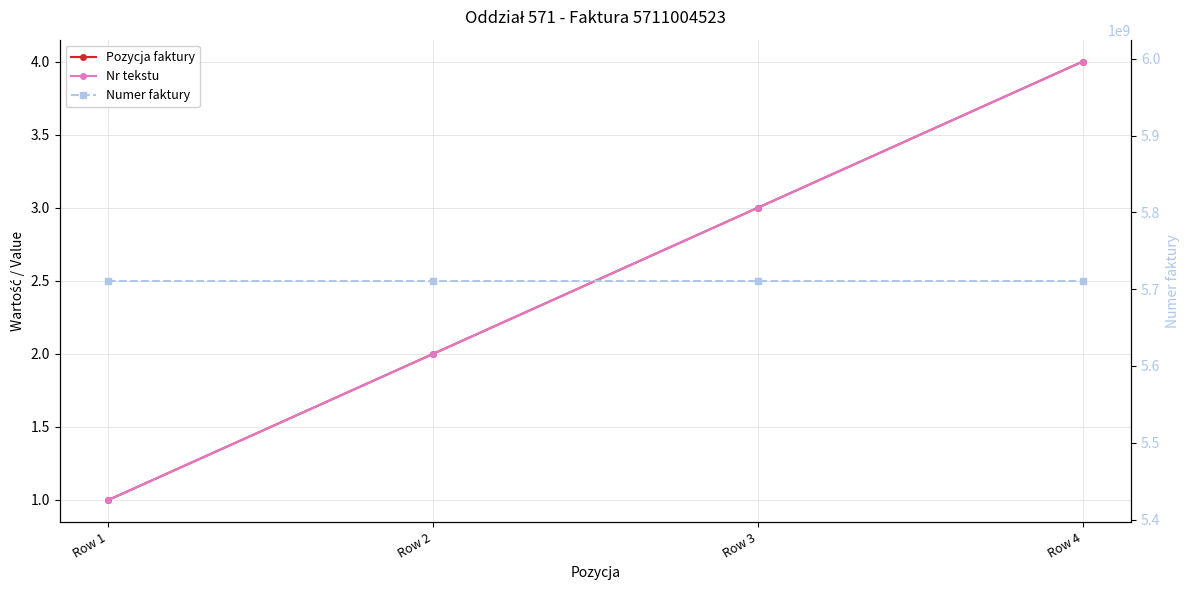

Which series has the largest total across all categories?

Numer faktury